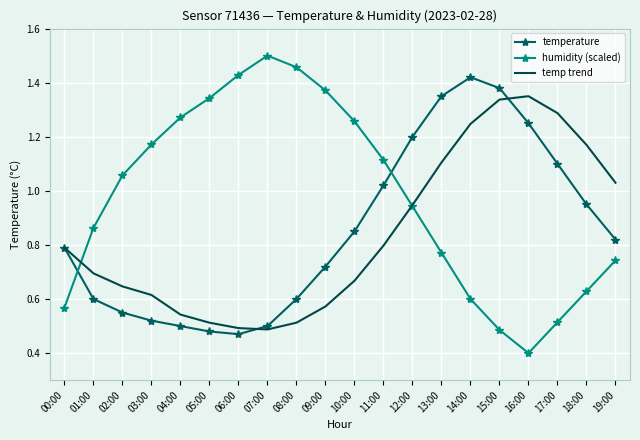

What position from the left is 08:00?

9